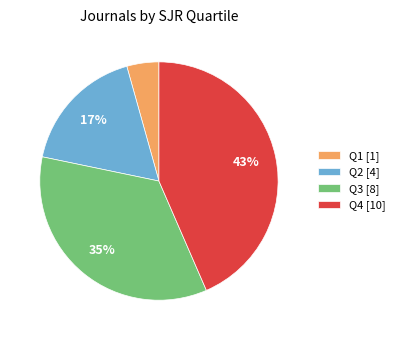

Combined, do Q2 [4] and Q1 [1] account for over 50%?

No